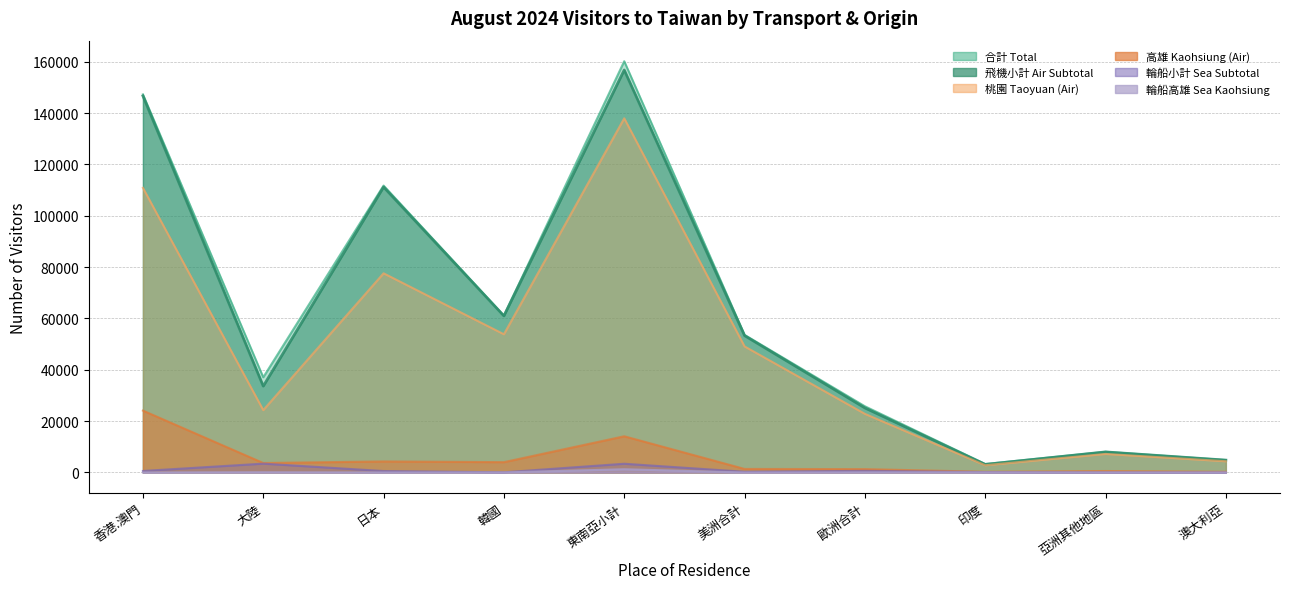

Which has a higher value, 東南亞小計 or 歐洲合計?

東南亞小計